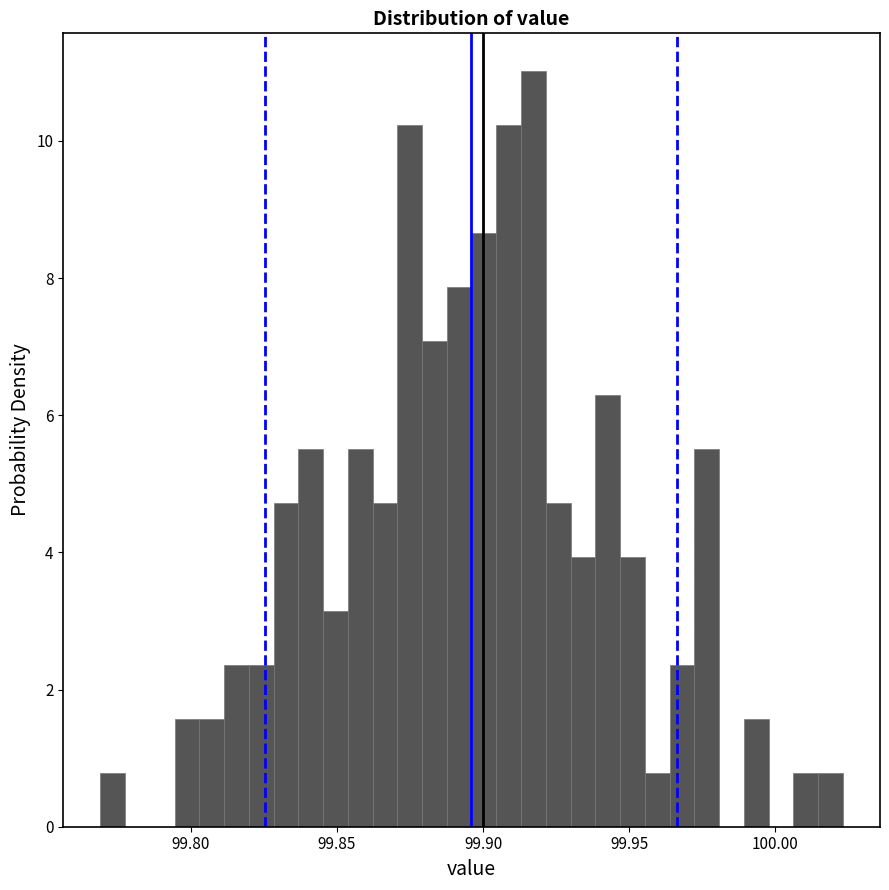

Around what value on the x-axis is the tallest bar? Give the approximate position of its centre, as read against the axis.

99.915